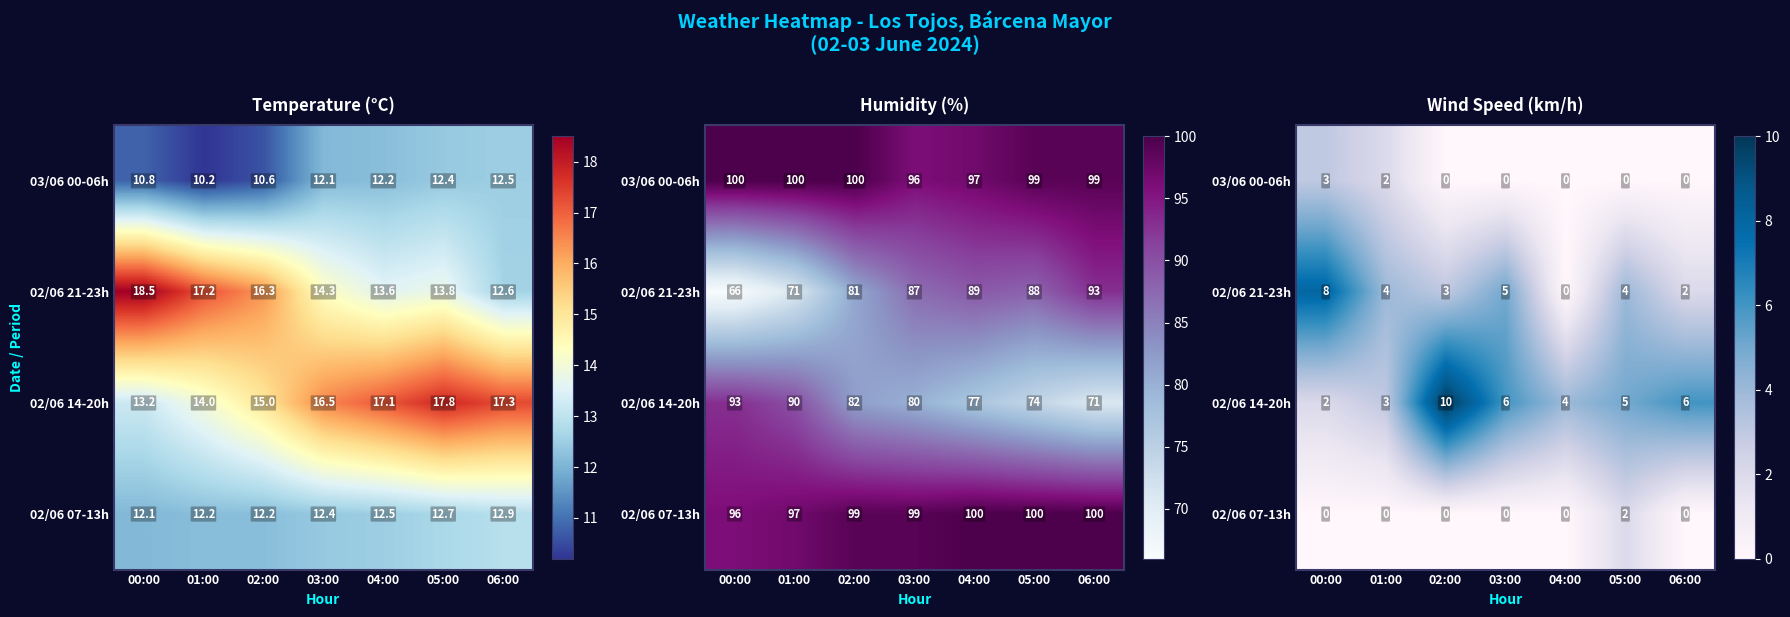

What is the difference between the 02/06 14-20h values at 02:00 and 05:00?

5